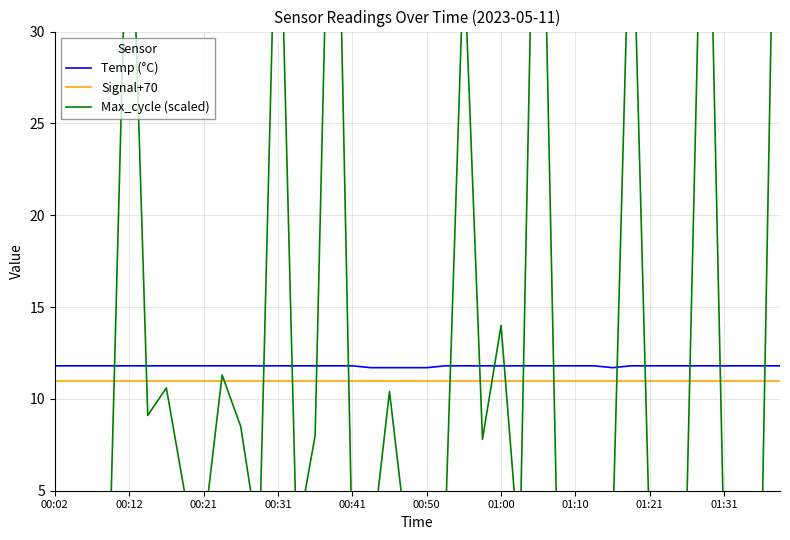

True or false: Signal+70 has a value of 6.7 at 00:12.

False